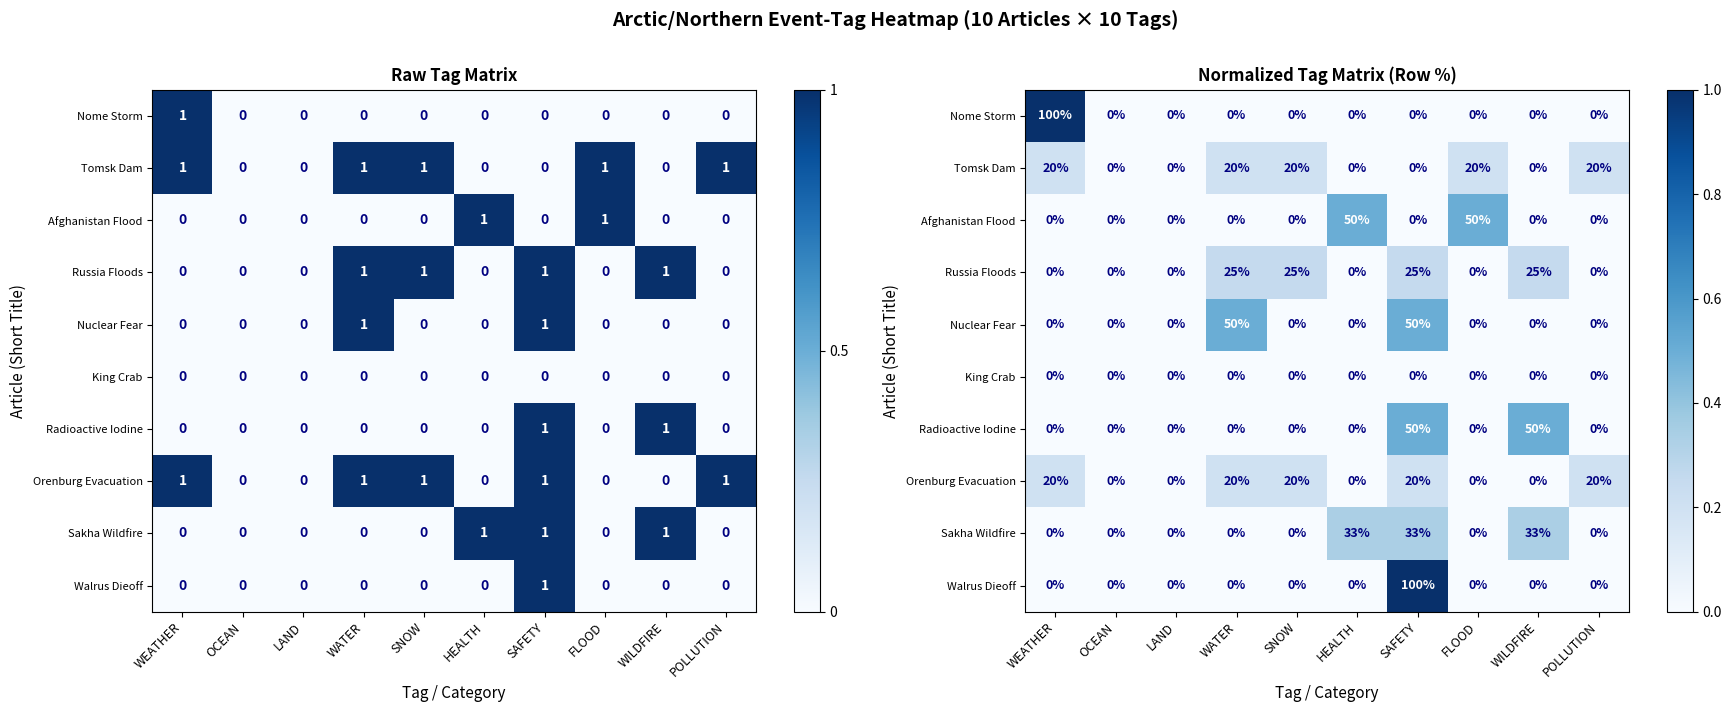

At how many categories does at least one series exceed 0?

8